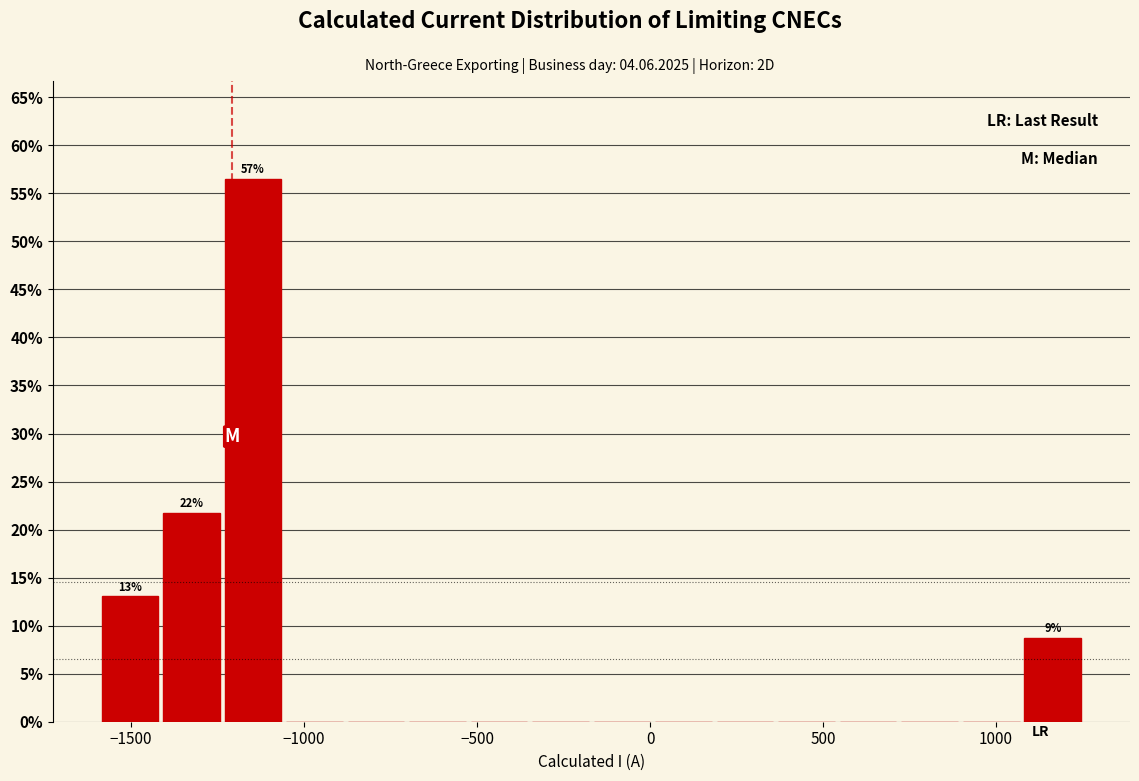

Around what value on the x-axis is the tallest bar? Give the approximate position of its centre, as read against the axis.

-1150